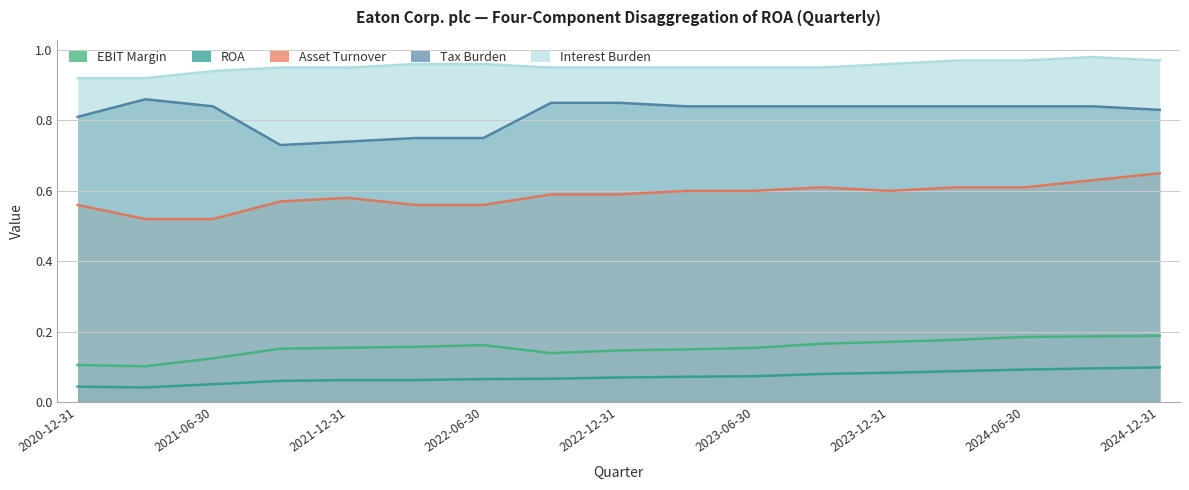

Reading left to right, extract all data points from this chart.

EBIT Margin: 2020-12-31=0.1	2021-03-31=0.1	2021-06-30=0.1	2021-09-30=0.2	2021-12-31=0.2	2022-03-31=0.2	2022-06-30=0.2	2022-09-30=0.1	2022-12-31=0.1	2023-03-31=0.2	2023-06-30=0.2	2023-09-30=0.2	2023-12-31=0.2	2024-03-31=0.2	2024-06-30=0.2	2024-09-30=0.2	2024-12-31=0.2
ROA: 2020-12-31=0.0	2021-03-31=0.0	2021-06-30=0.1	2021-09-30=0.1	2021-12-31=0.1	2022-03-31=0.1	2022-06-30=0.1	2022-09-30=0.1	2022-12-31=0.1	2023-03-31=0.1	2023-06-30=0.1	2023-09-30=0.1	2023-12-31=0.1	2024-03-31=0.1	2024-06-30=0.1	2024-09-30=0.1	2024-12-31=0.1
Asset Turnover: 2020-12-31=0.6	2021-03-31=0.5	2021-06-30=0.5	2021-09-30=0.6	2021-12-31=0.6	2022-03-31=0.6	2022-06-30=0.6	2022-09-30=0.6	2022-12-31=0.6	2023-03-31=0.6	2023-06-30=0.6	2023-09-30=0.6	2023-12-31=0.6	2024-03-31=0.6	2024-06-30=0.6	2024-09-30=0.6	2024-12-31=0.7
Tax Burden: 2020-12-31=0.8	2021-03-31=0.9	2021-06-30=0.8	2021-09-30=0.7	2021-12-31=0.7	2022-03-31=0.8	2022-06-30=0.8	2022-09-30=0.8	2022-12-31=0.8	2023-03-31=0.8	2023-06-30=0.8	2023-09-30=0.8	2023-12-31=0.8	2024-03-31=0.8	2024-06-30=0.8	2024-09-30=0.8	2024-12-31=0.8
Interest Burden: 2020-12-31=0.9	2021-03-31=0.9	2021-06-30=0.9	2021-09-30=0.9	2021-12-31=0.9	2022-03-31=1.0	2022-06-30=1.0	2022-09-30=0.9	2022-12-31=0.9	2023-03-31=0.9	2023-06-30=0.9	2023-09-30=0.9	2023-12-31=1.0	2024-03-31=1.0	2024-06-30=1.0	2024-09-30=1.0	2024-12-31=1.0